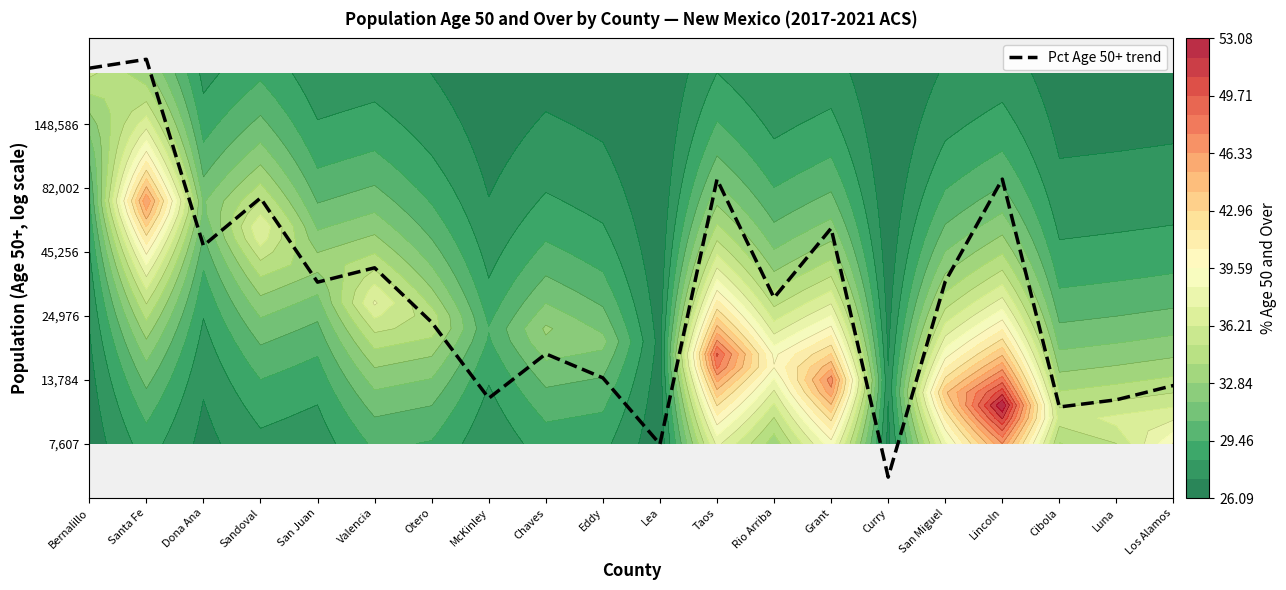

How many data points are less than 4?

2